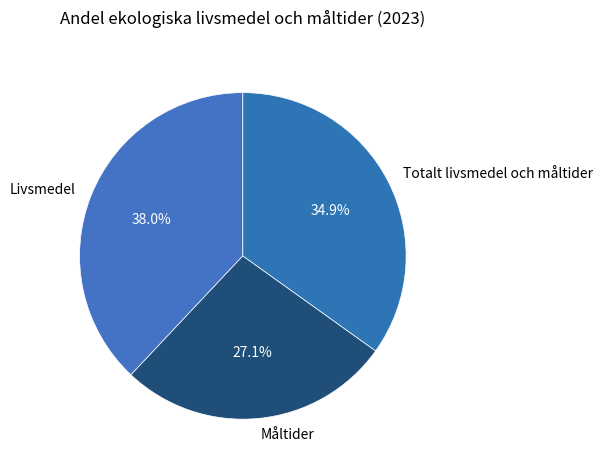

Between Totalt livsmedel och måltider and Livsmedel, which is larger?

Livsmedel